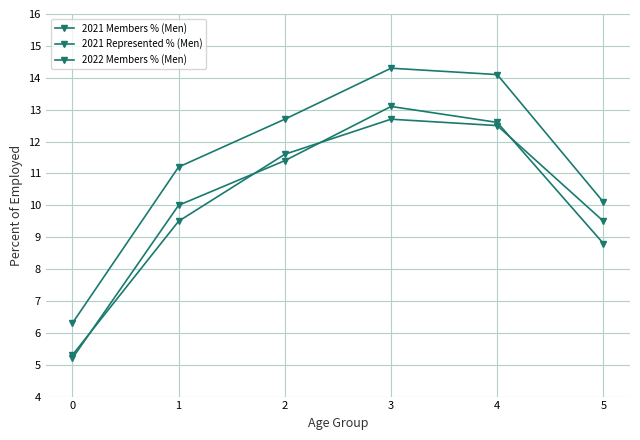

Is this an area chart (filled region under the line)?

No